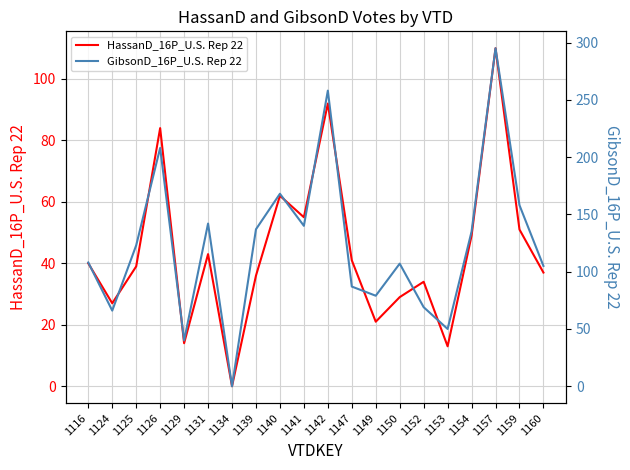

True or false: GibsonD_16P_U.S. Rep 22 has a value of 105 at 1160.

True